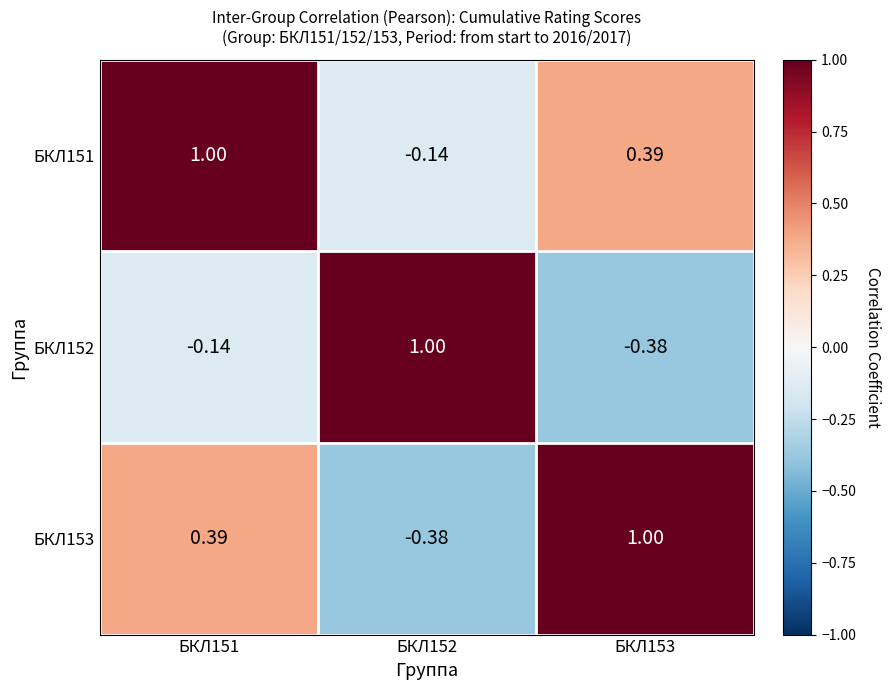

Rank the series by their average value, from lowest to highest.

БКЛ152, БКЛ153, БКЛ151